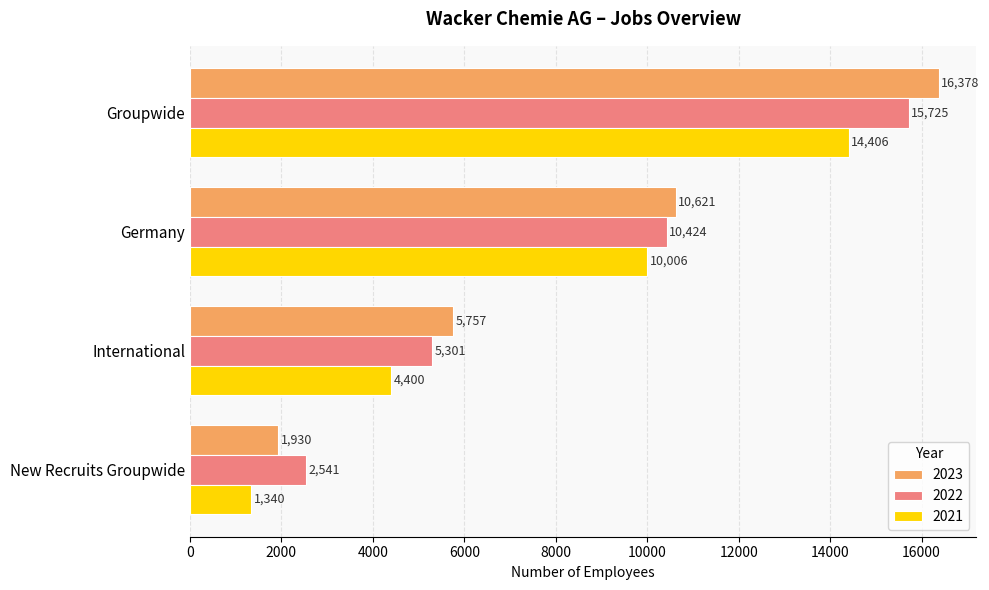

At which label is 2021 closest to 7873?

Germany